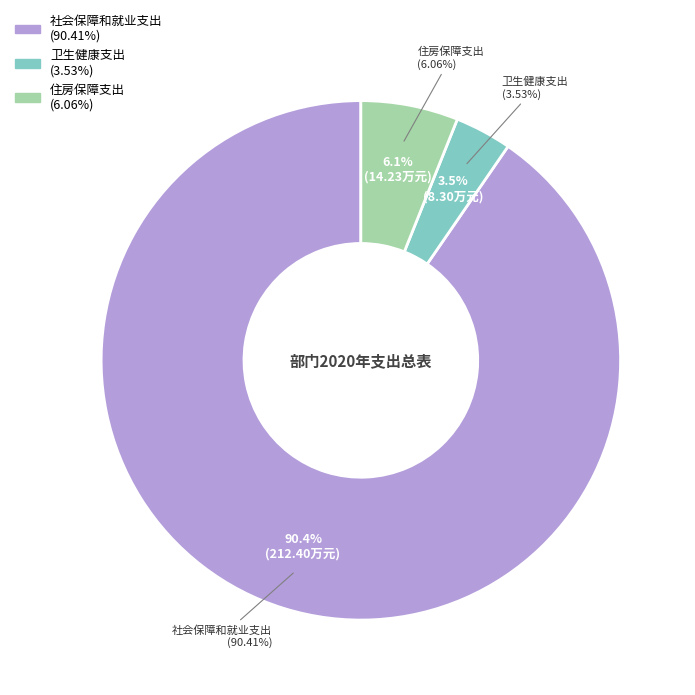

To the nearest percent, what is the combined percentage of 卫生健康支出 and 住房保障支出?

10%